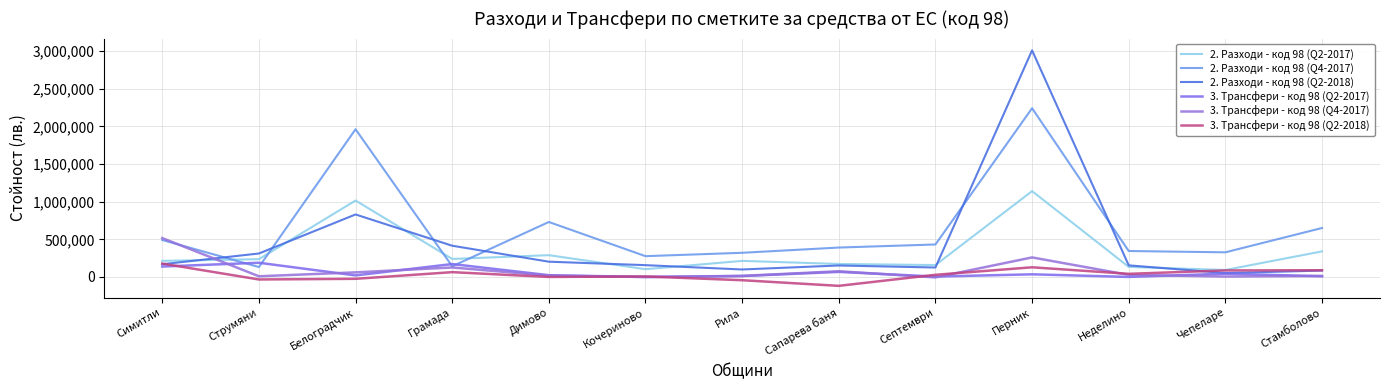

How many lines are shown in the chart?

6